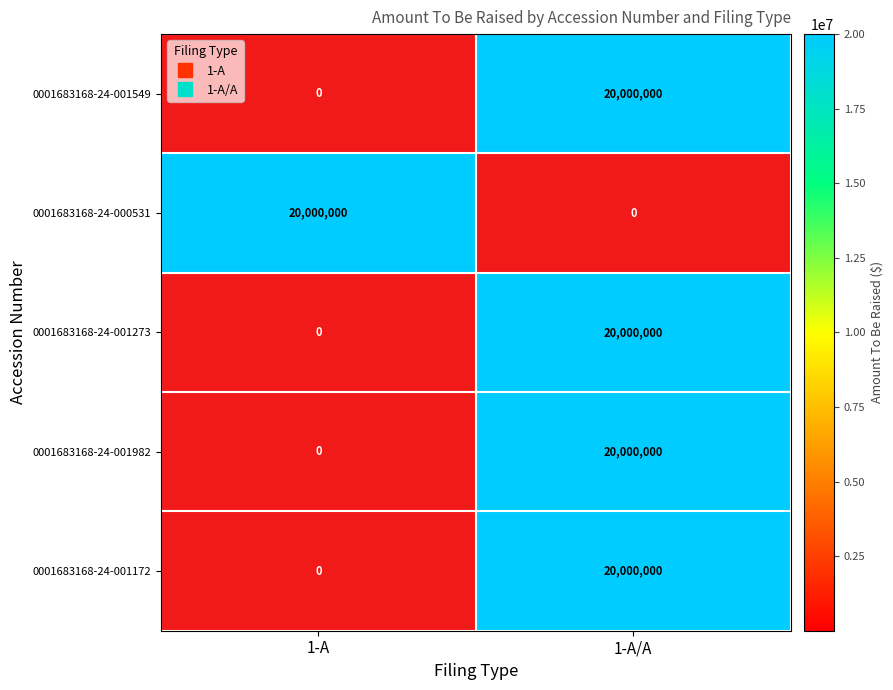

How many categories are shown in the chart?

2